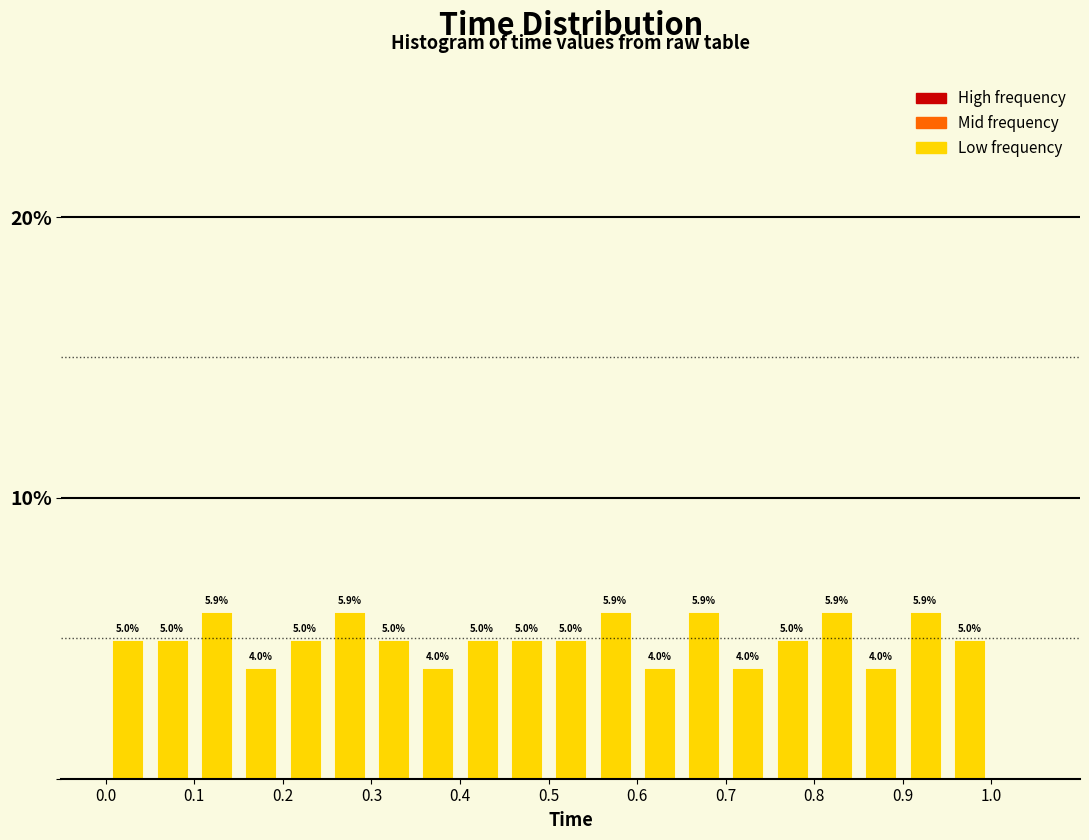

Reading left to right, list every bar in this chart as the range it spans on the x-axis followed by its height.

0.00 to 0.05: 5.0
0.05 to 0.10: 5.0
0.10 to 0.15: 5.9
0.15 to 0.20: 4.0
0.20 to 0.25: 5.0
0.25 to 0.30: 5.9
0.30 to 0.35: 5.0
0.35 to 0.40: 4.0
0.40 to 0.45: 5.0
0.45 to 0.50: 5.0
0.50 to 0.55: 5.0
0.55 to 0.60: 5.9
0.60 to 0.65: 4.0
0.65 to 0.70: 5.9
0.70 to 0.75: 4.0
0.75 to 0.80: 5.0
0.80 to 0.85: 5.9
0.85 to 0.90: 4.0
0.90 to 0.95: 5.9
0.95 to 1.00: 5.0